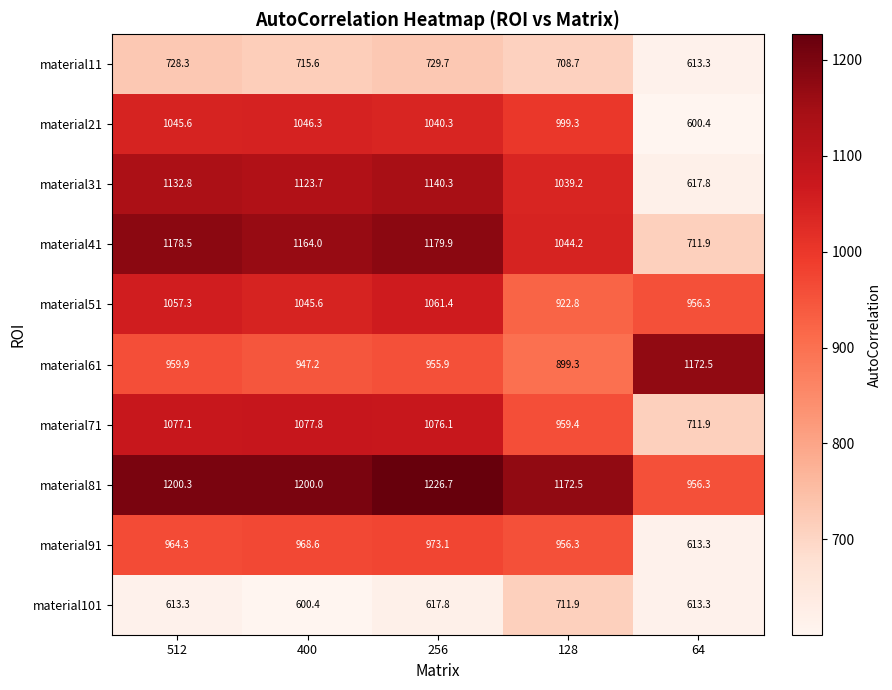

Rank the series by their maximum value, from highest to lowest.

material81, material41, material61, material31, material71, material51, material21, material91, material11, material101